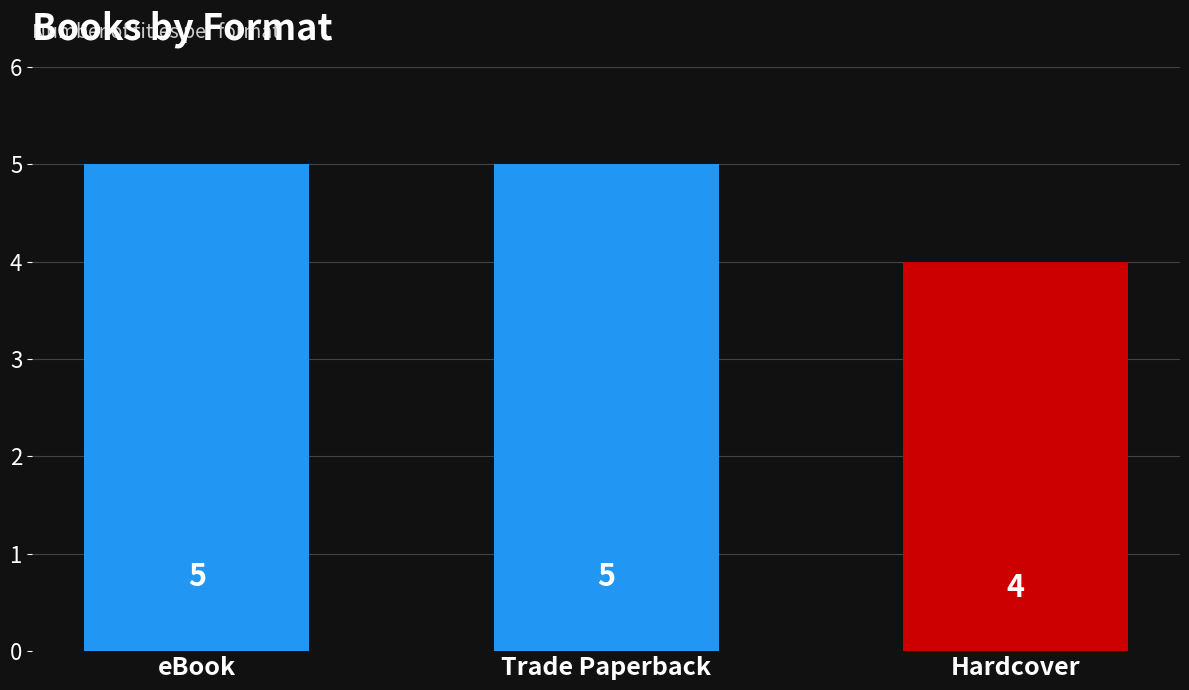

True or false: the data shows 2 at eBook.

False